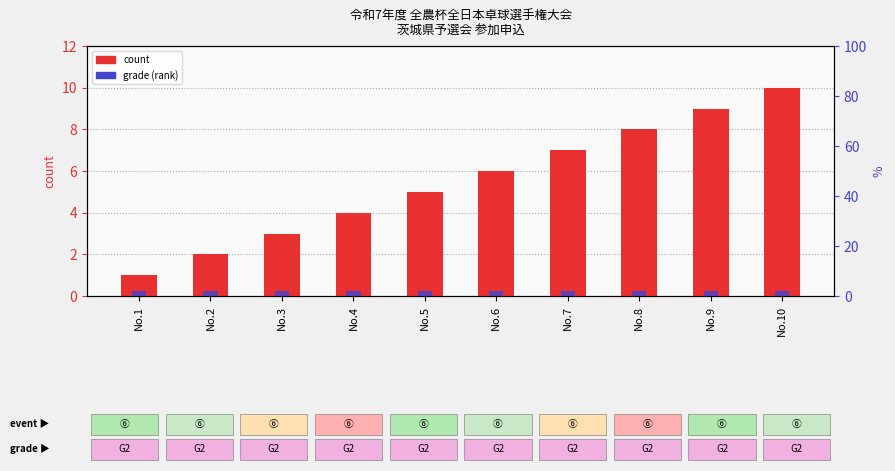

What is the difference between the second highest and minimum values in the count series?

8